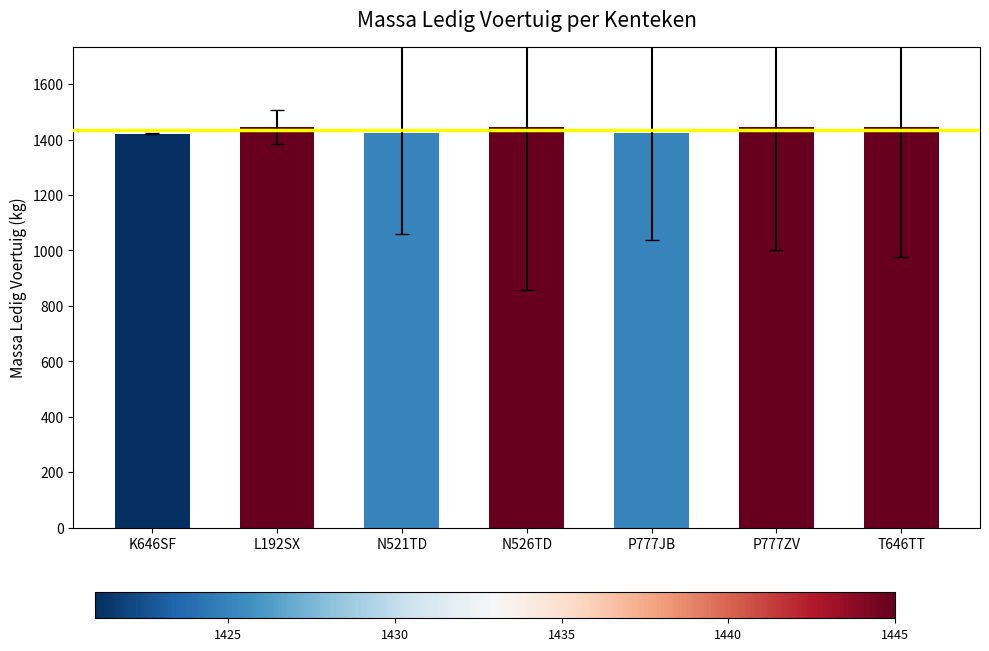

What is the difference between the second highest and second lowest values?

20